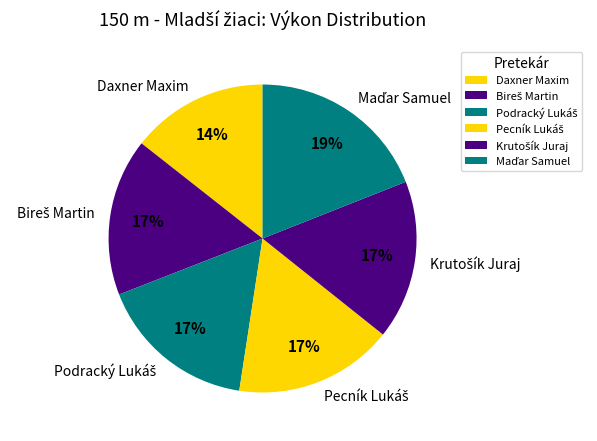

Which category has the smallest portion of the pie?

Daxner Maxim